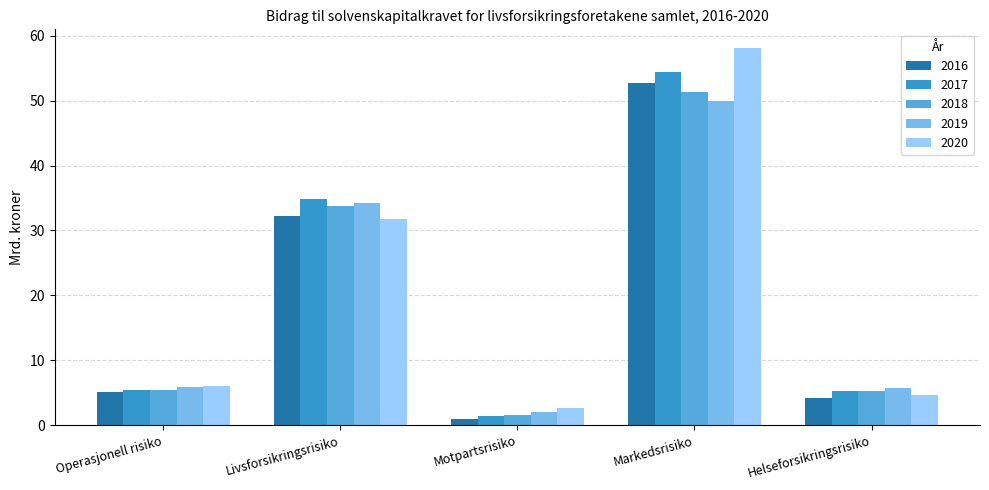

The value of 2016 at Motpartsrisiko is 1.0. True or false?

True